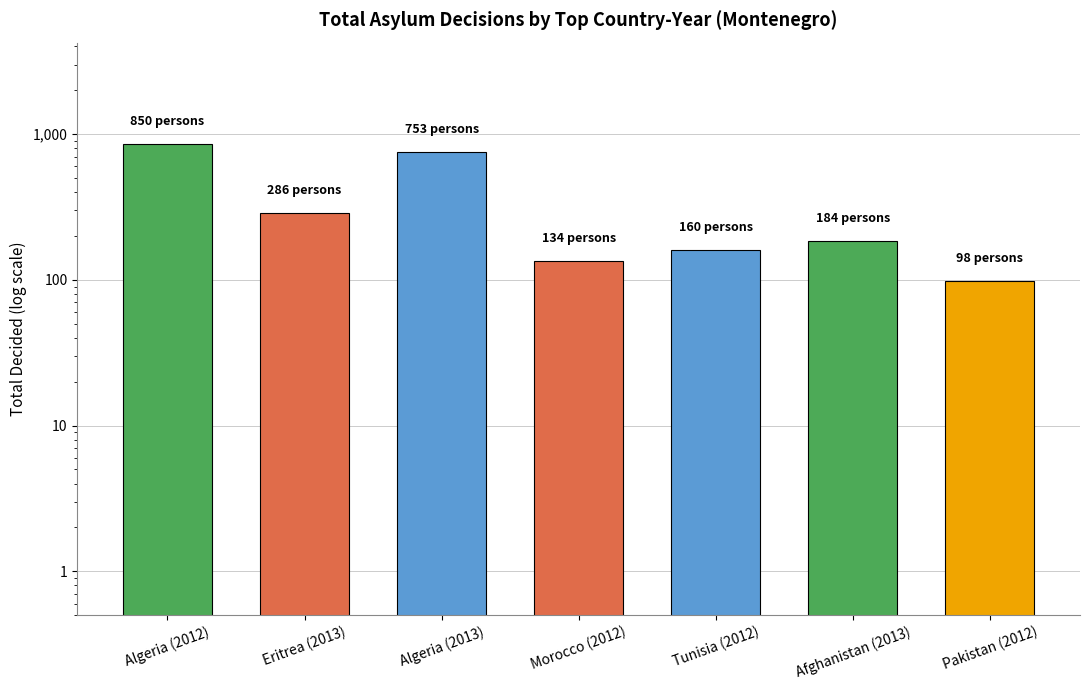

What is the average value?

352